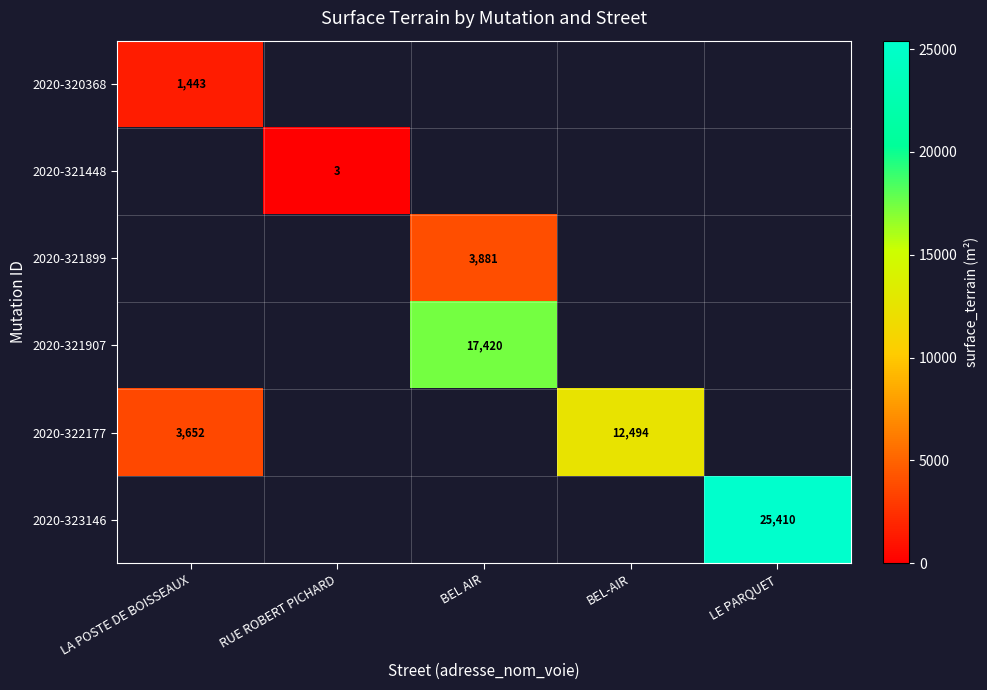

What is the smallest value displayed?

3.0